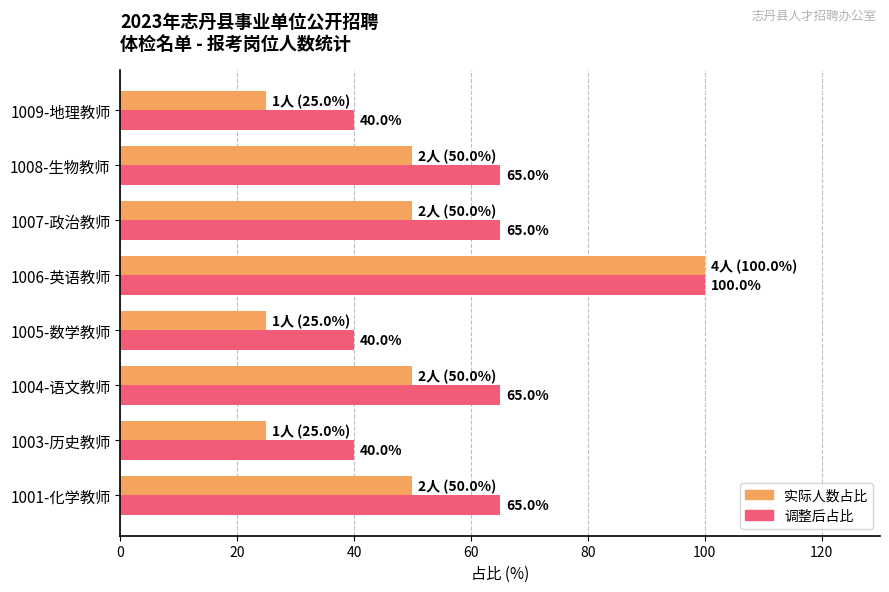

What is the greatest value displayed?

100